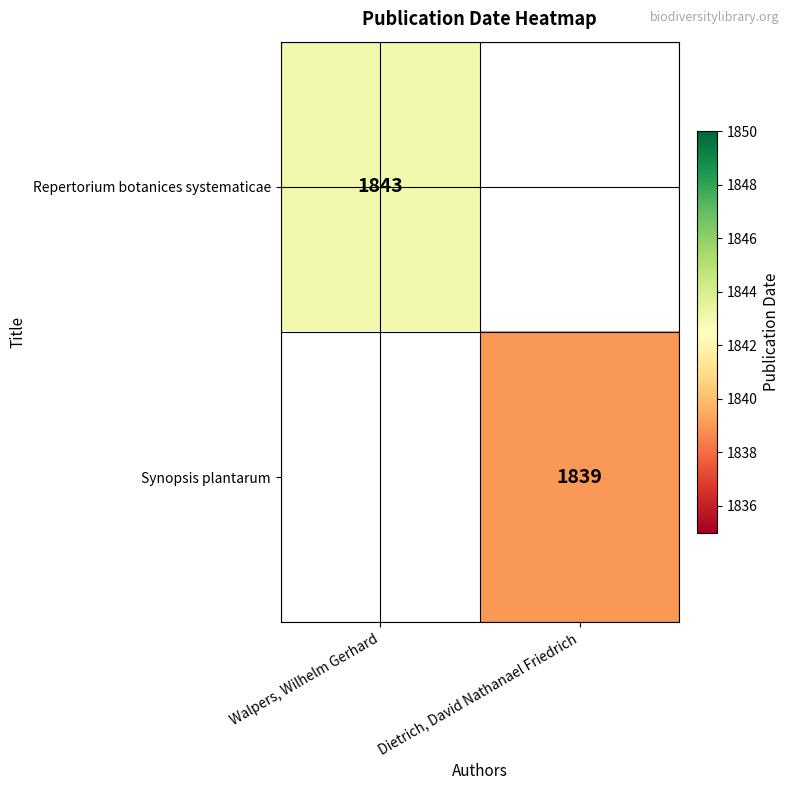

At which category does the chart reach its minimum across all series?

Dietrich, David Nathanael Friedrich